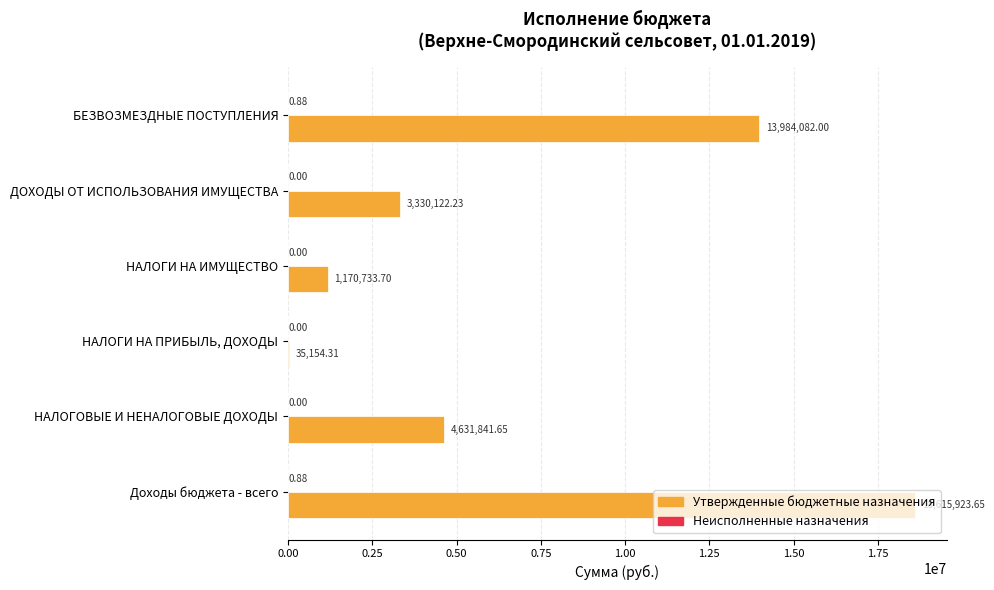

Which label corresponds to the largest value in the chart?

Доходы бюджета - всего